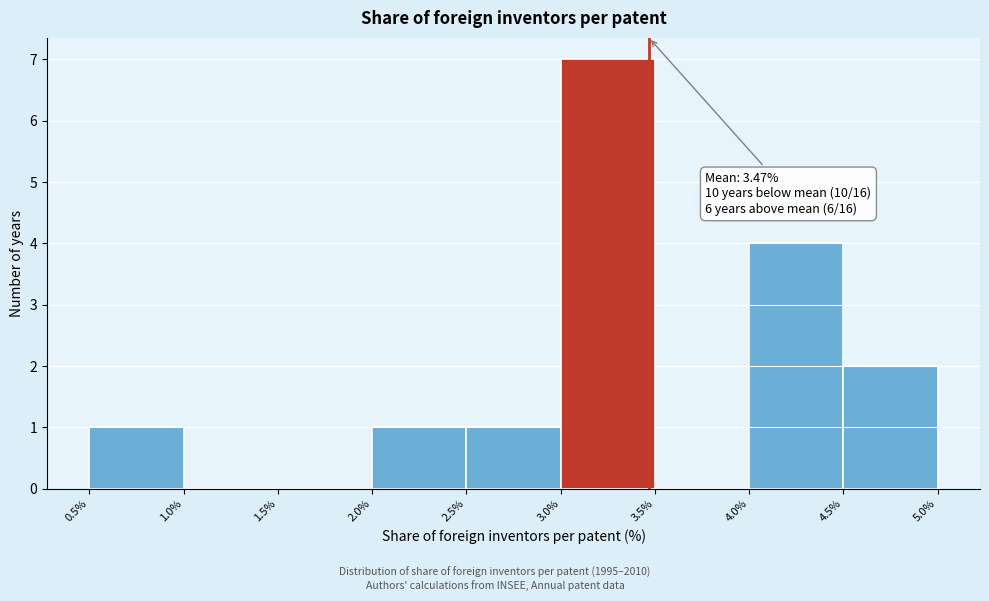

Over which range of the x-axis is the bar tallest?

3.0% to 3.5%